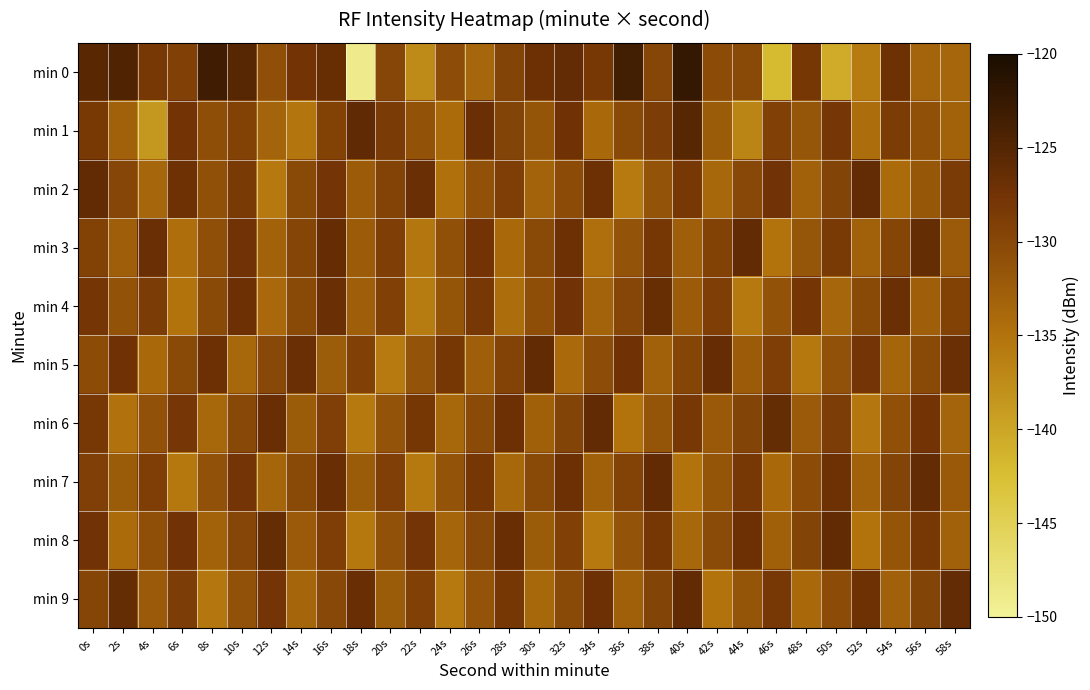

At 46s, list the series in order from smallest to largest.

min 0, min 3, min 7, min 8, min 4, min 1, min 5, min 9, min 2, min 6